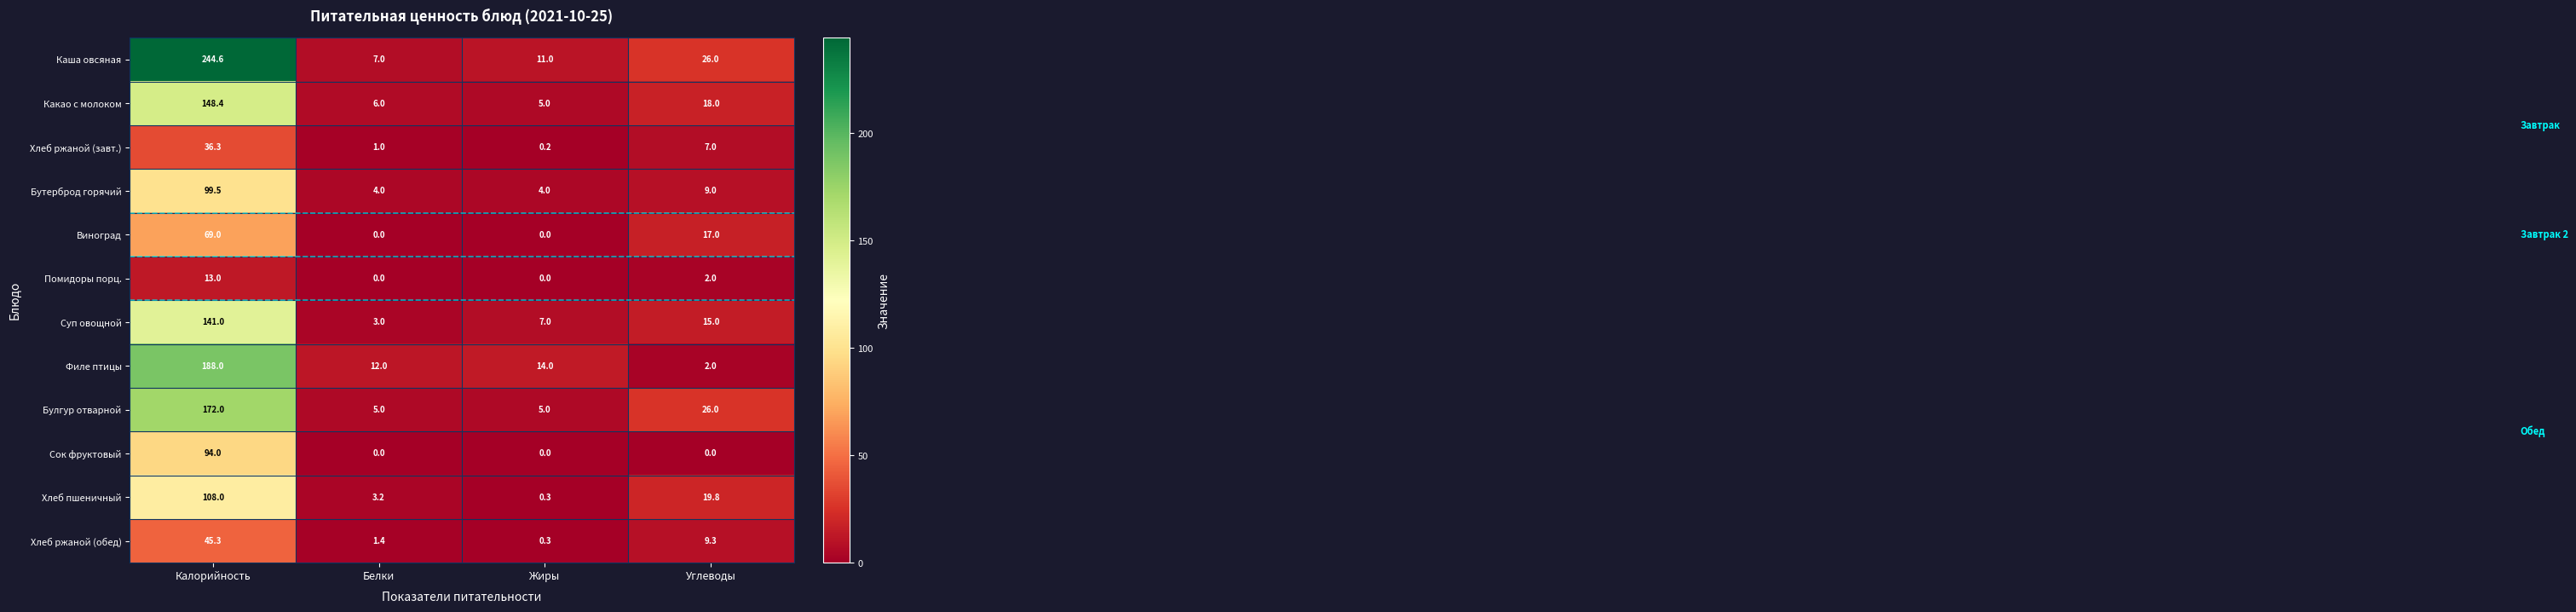

At how many categories does at least one series exceed 207?

1